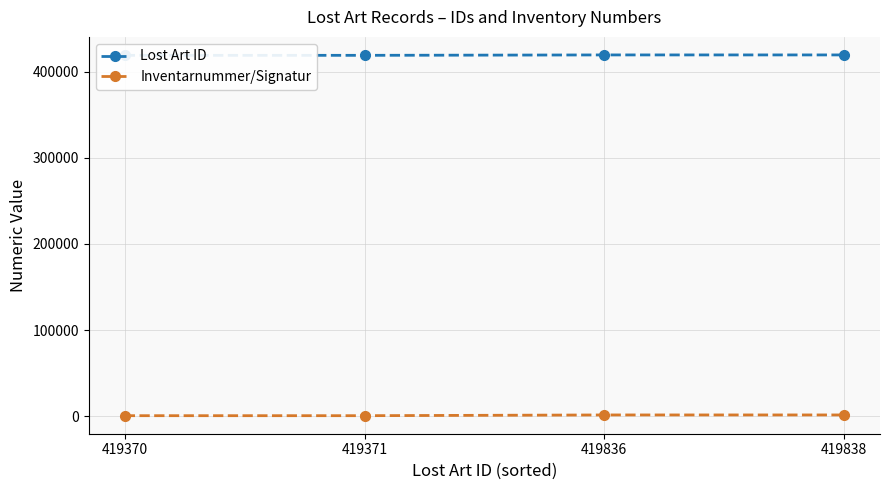

What is the value of the Lost Art ID point at the 4th from the left?

419838